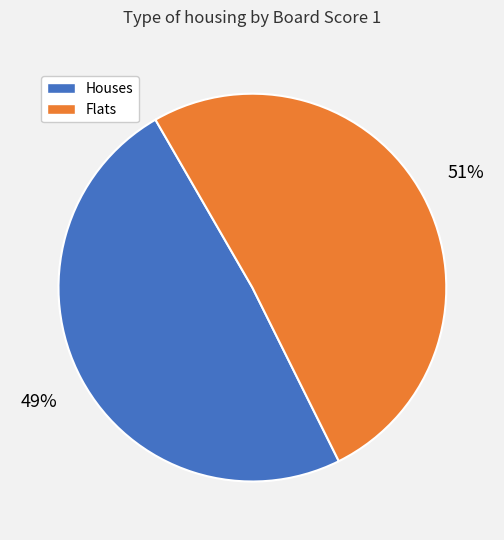

Is there any slice that represents more than half of the pie?

Yes